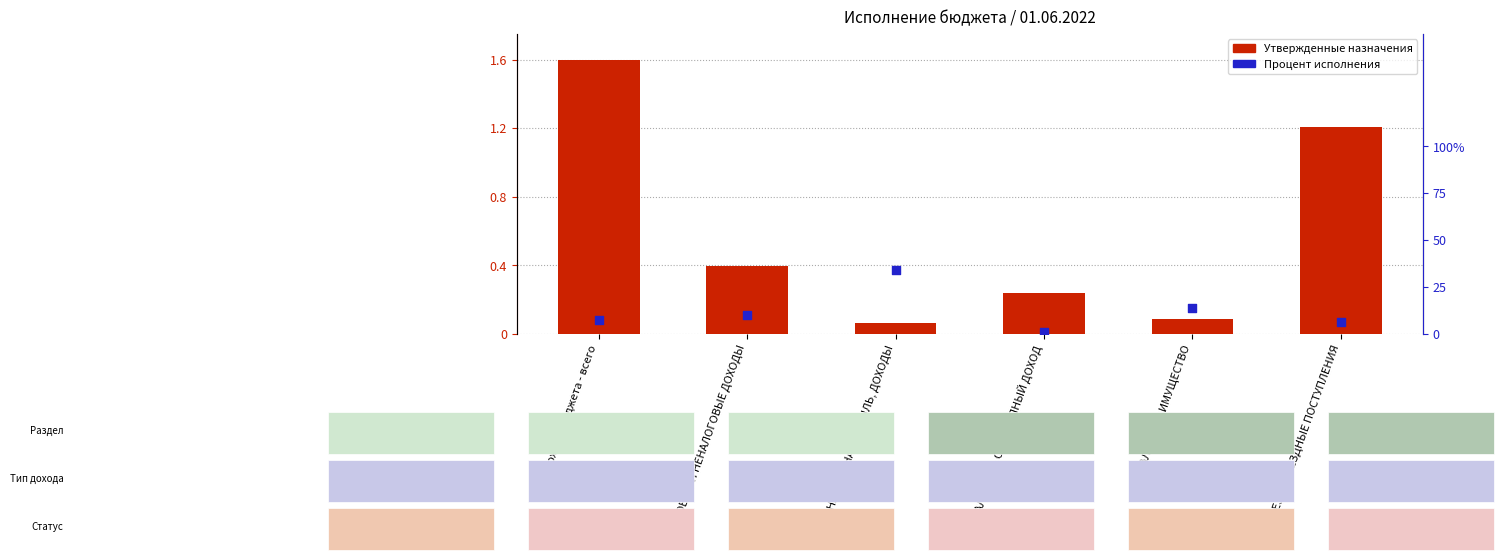

Which series reaches the maximum Y coordinate?

Процент исполнения